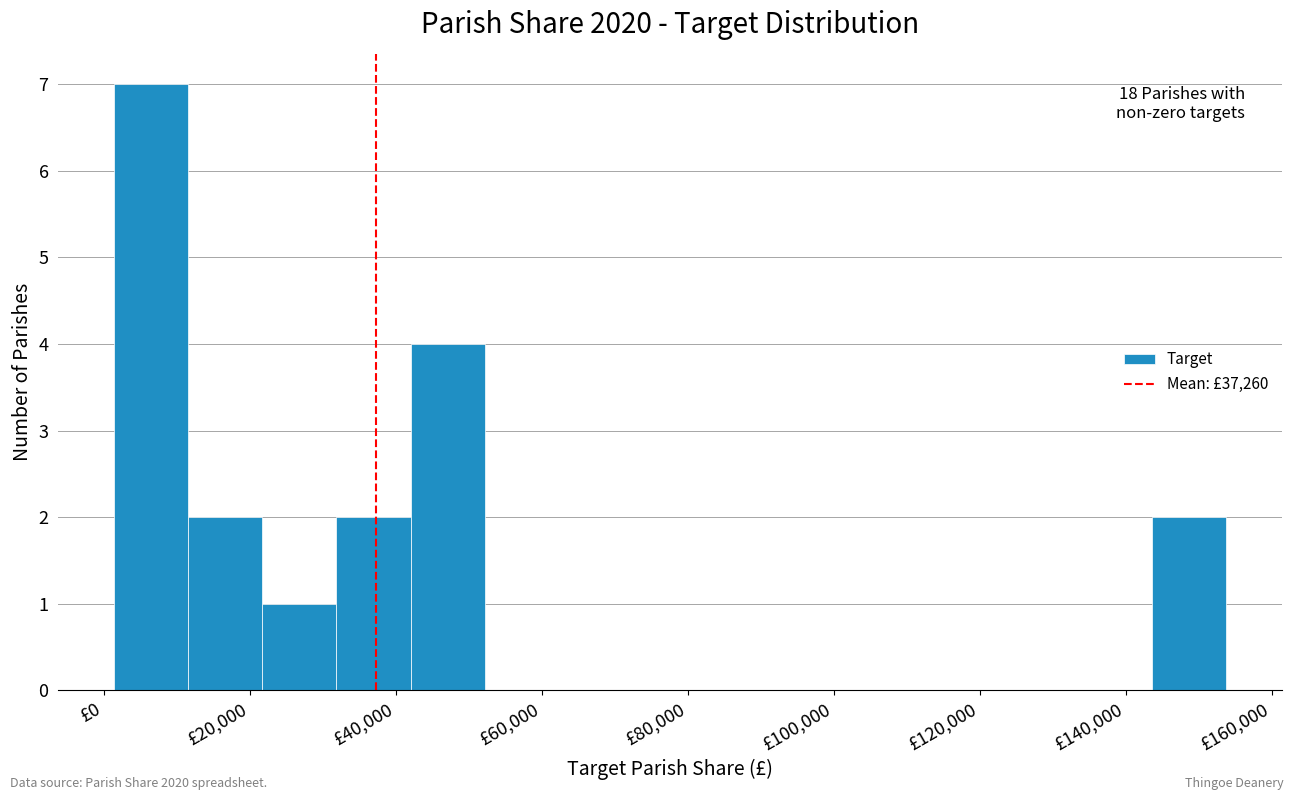

Over which range of the x-axis is the bar tallest?

2000 to 12000